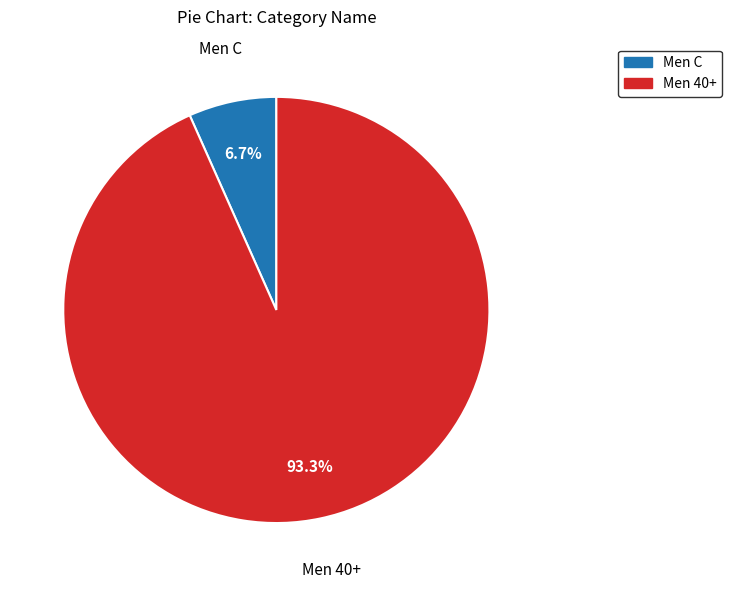

Count the number of slices in the pie.

2